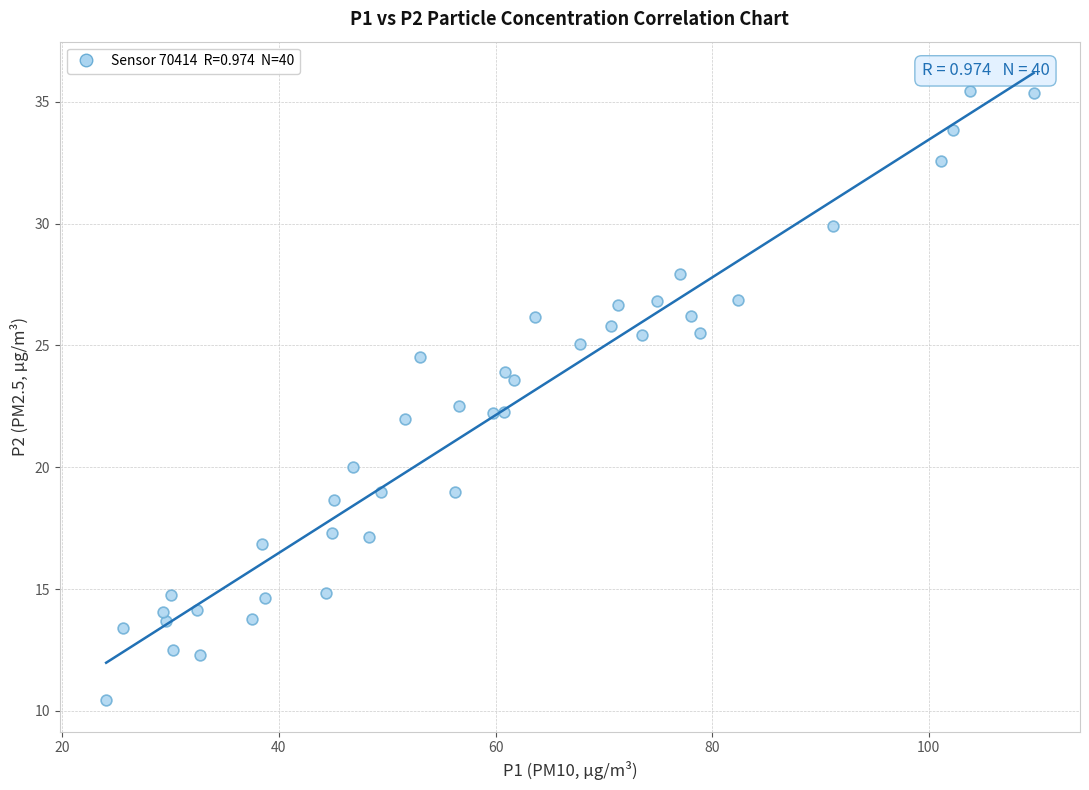

What is the range of X values (max minus min)?

85.6